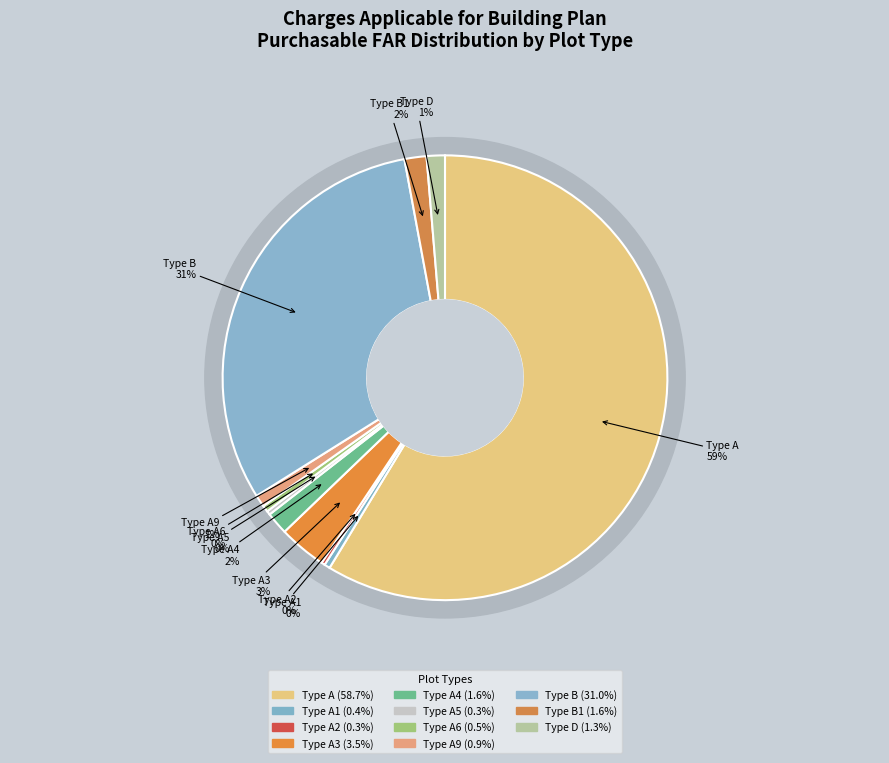

How many slices are in this pie chart?

11